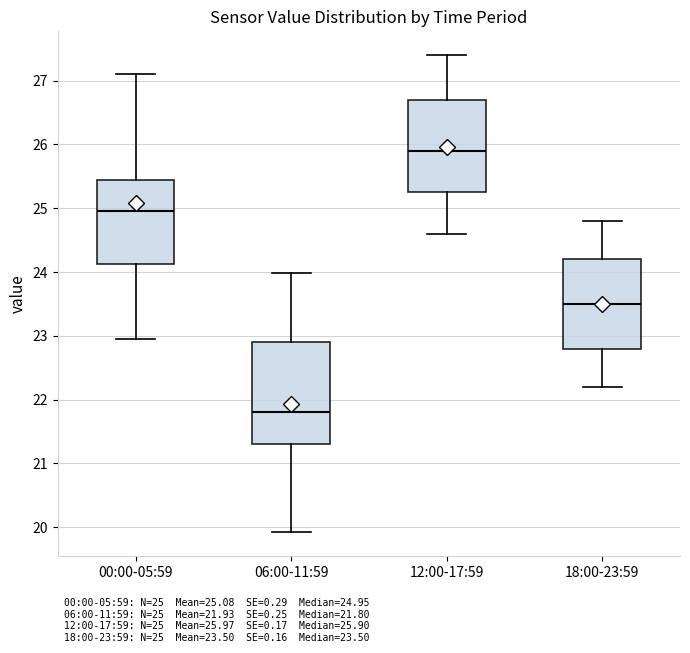

Reading left to right, transcribe this box plot: for each box, give where its median line is, the range the box spans, and where its two whiskers end, as read against the y-axis. The values are not printed on the chart, so give them approximately, as read against the axis.

00:00-05:59: median 25.0, box 24.1 to 25.5, whiskers 23.0 to 27.1
06:00-11:59: median 21.8, box 21.3 to 22.9, whiskers 19.9 to 24.0
12:00-17:59: median 25.9, box 25.3 to 26.7, whiskers 24.6 to 27.4
18:00-23:59: median 23.5, box 22.8 to 24.2, whiskers 22.2 to 24.8